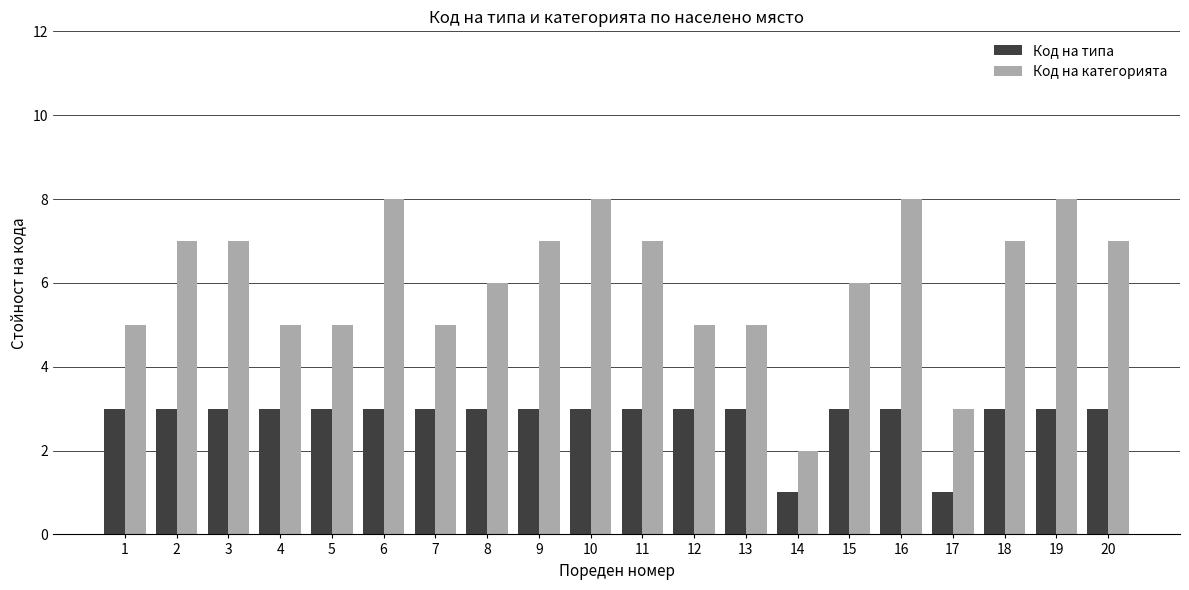

What is the sum of the Код на типа values at 9 and 15?

6